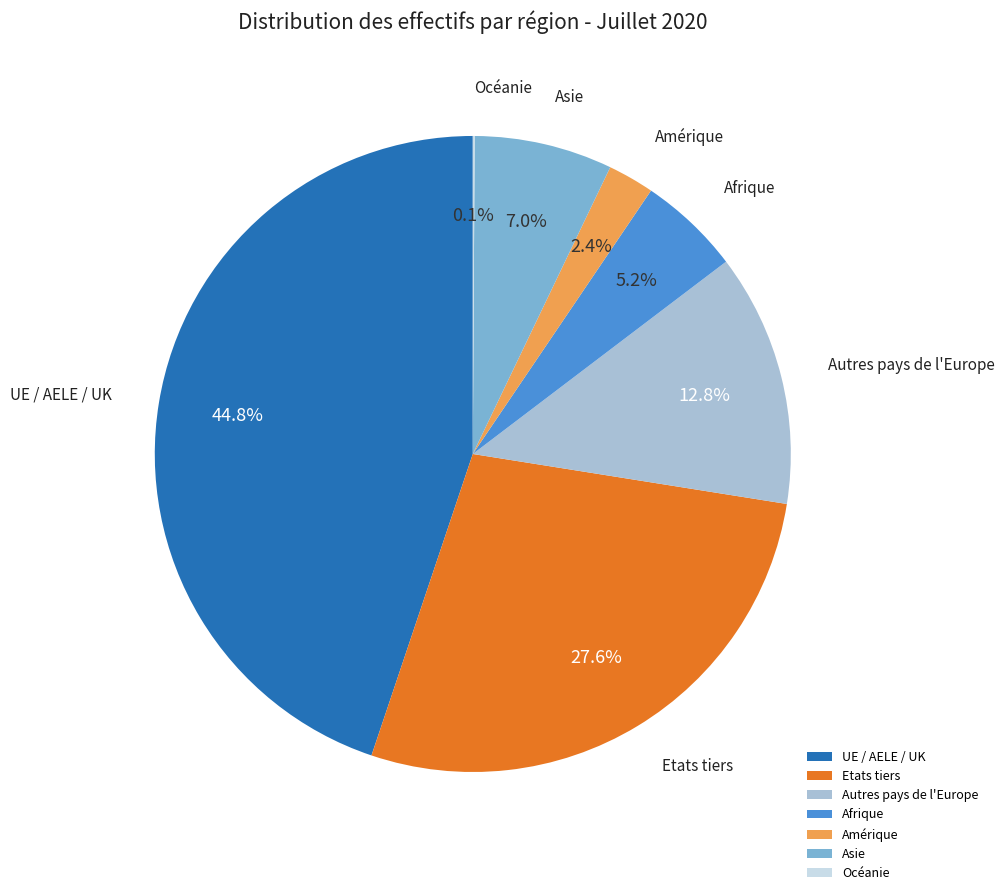

To the nearest percent, what is the difference between the largest and smallest slice percentages?

45%